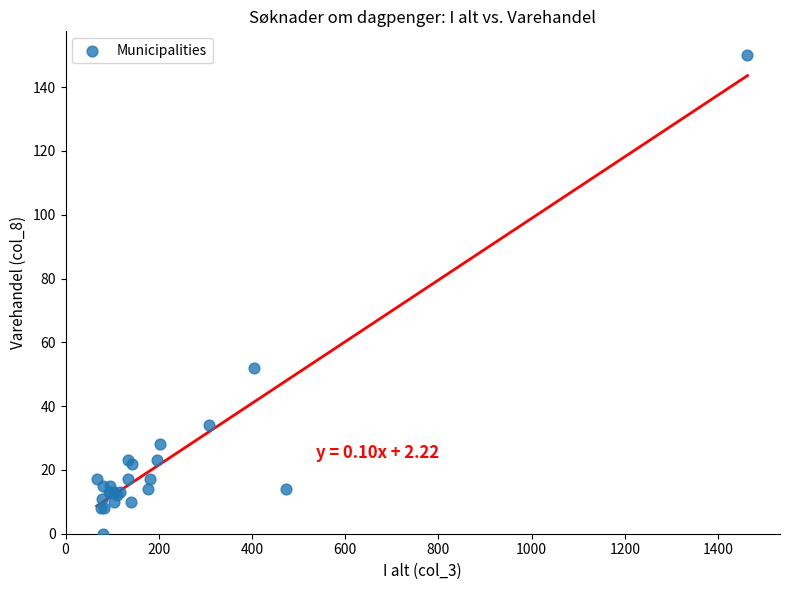

What Y value in the scatter plot is closest to 75?

52